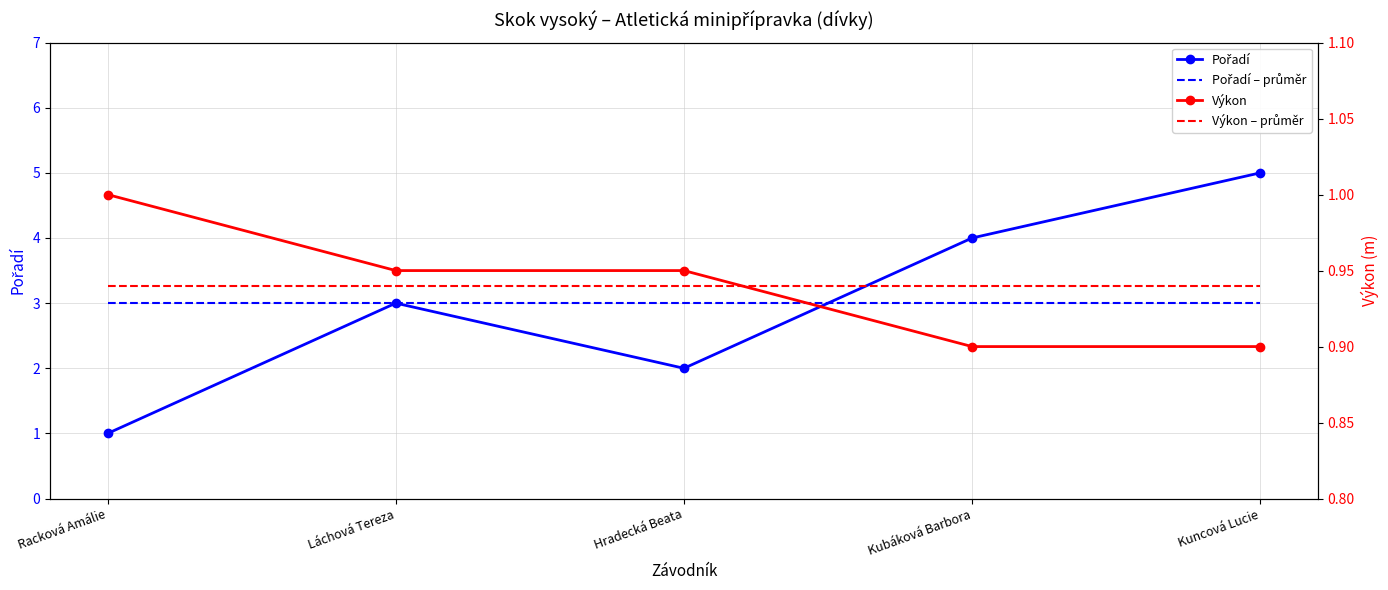

Which series has the largest total across all categories?

Pořadí